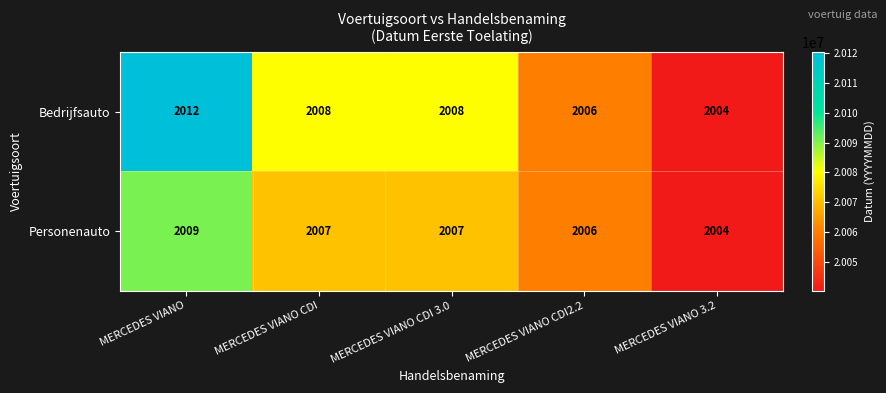

Which category has the highest value across all series?

MERCEDES VIANO